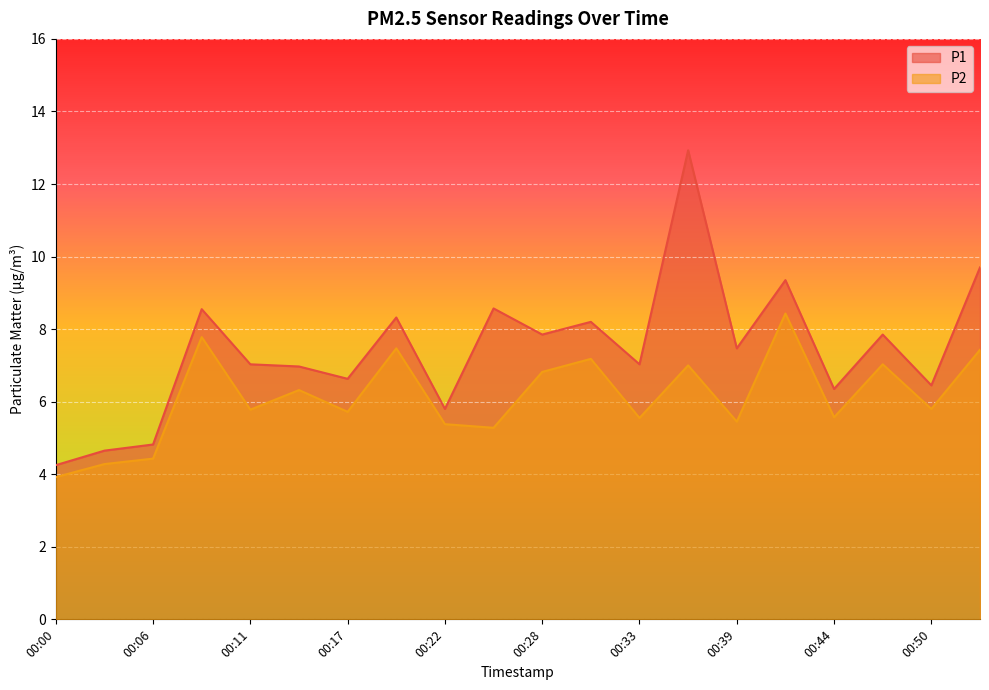

Where is the first local minimum for P1?

00:17